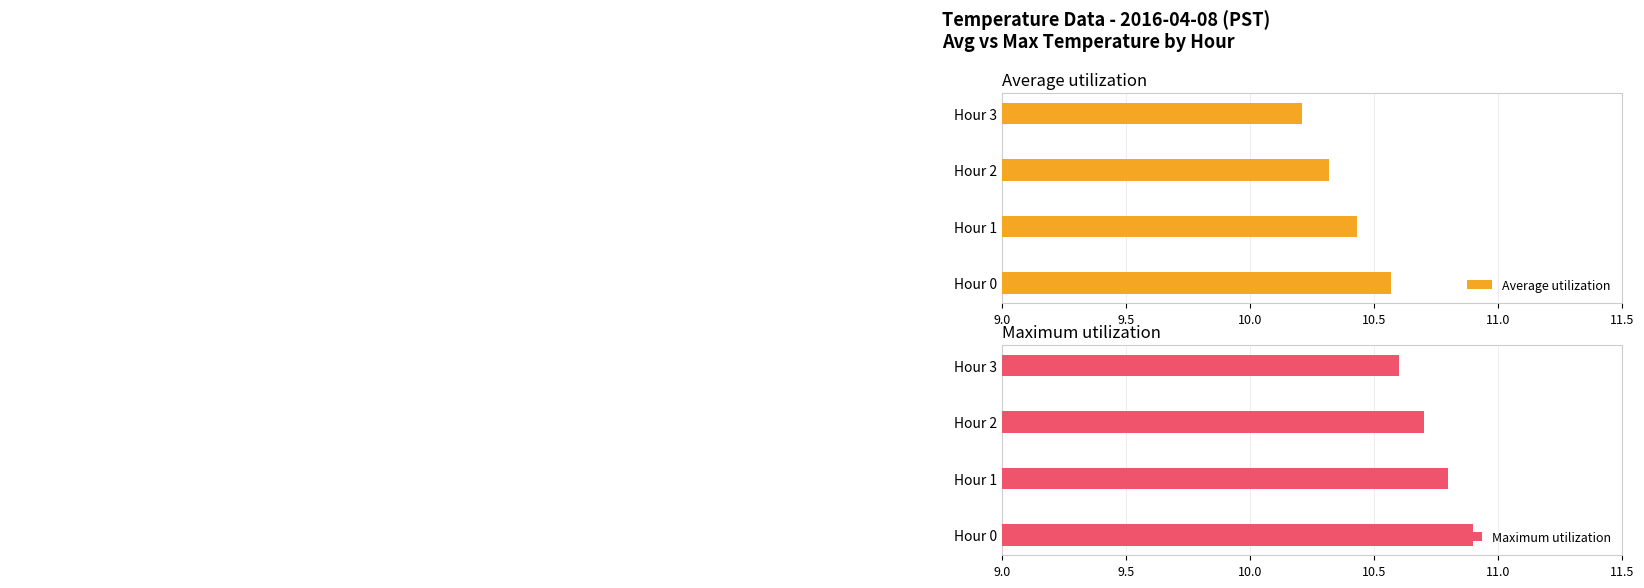

Which series has the largest total across all categories?

Maximum utilization